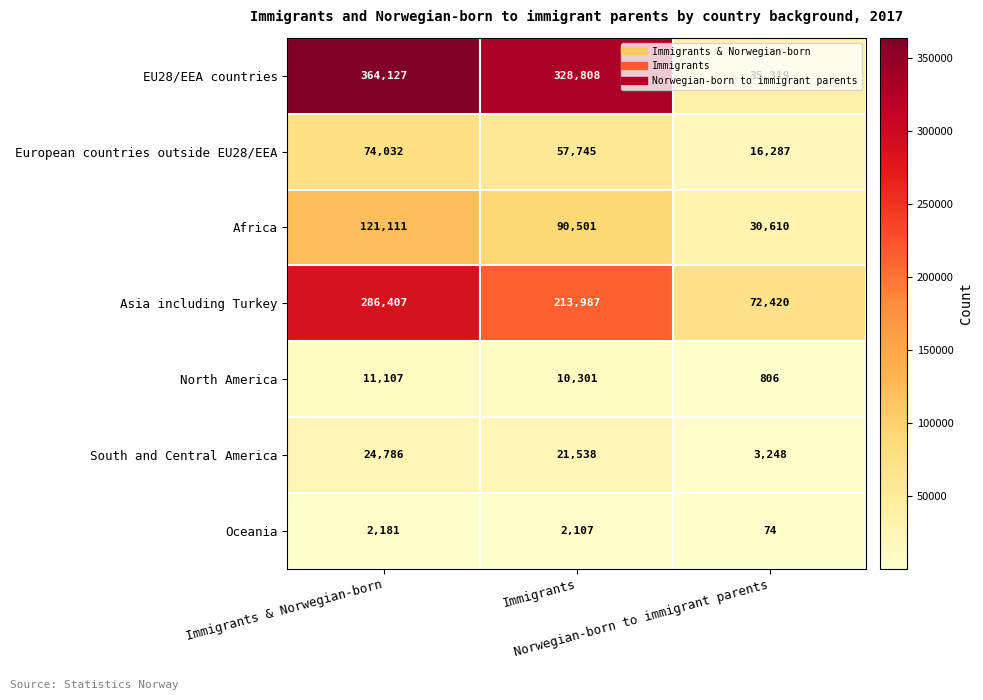

What is the total value across all series at Immigrants & Norwegian-born?

883751